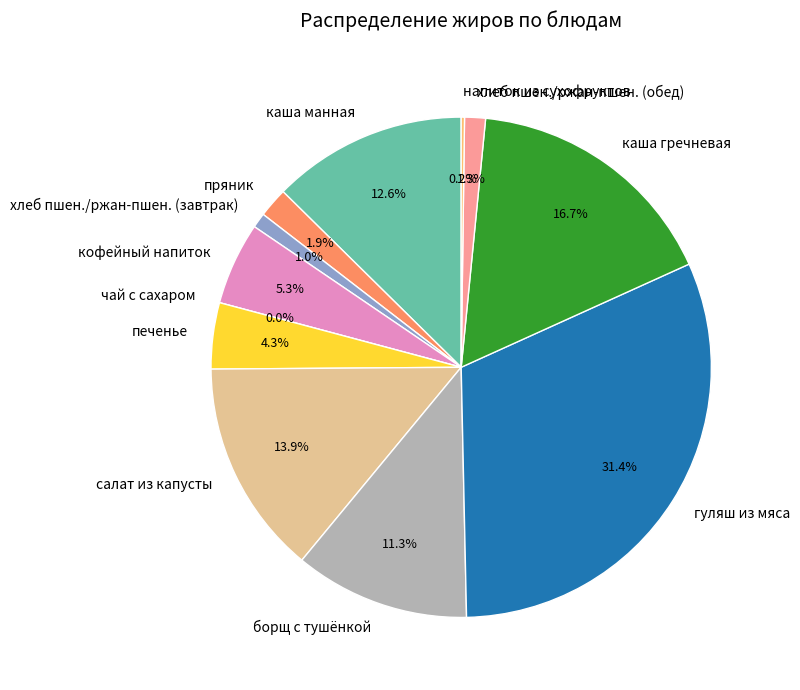

Which category has the biggest portion of the pie?

гуляш из мяса